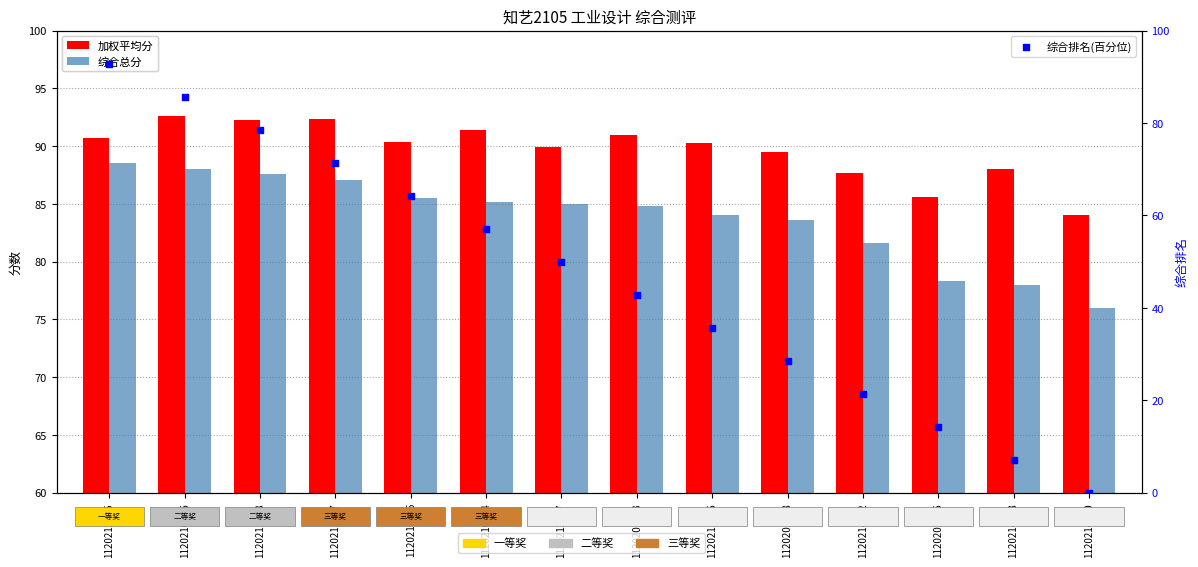

Which series contains the lowest Y value?

综合排名(百分位)